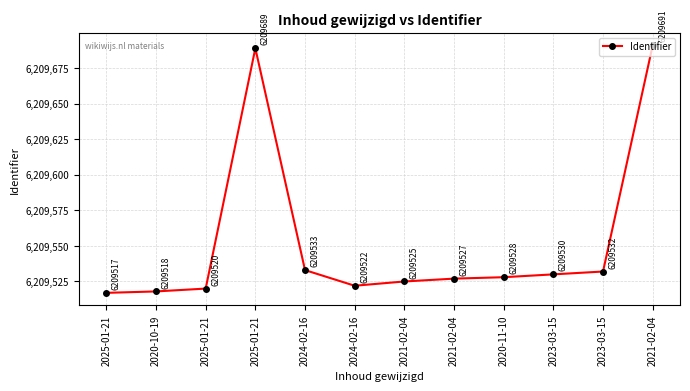

What is the change in value from 2021-02-04 to 2020-11-10?

+3